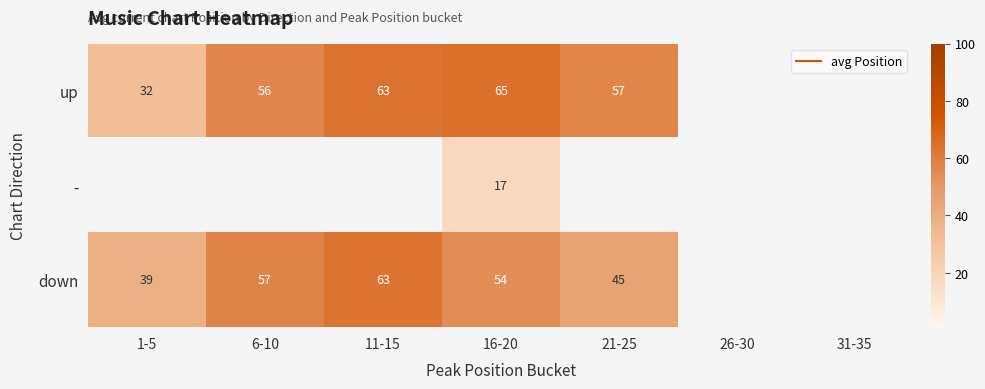

At which category is the sum across all series the highest?

16-20